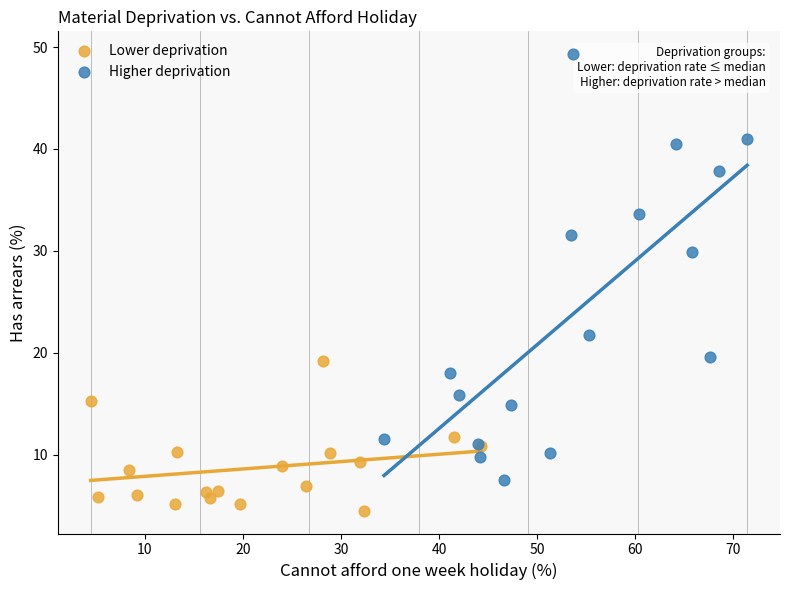

Which series reaches the minimum Y coordinate?

Lower deprivation